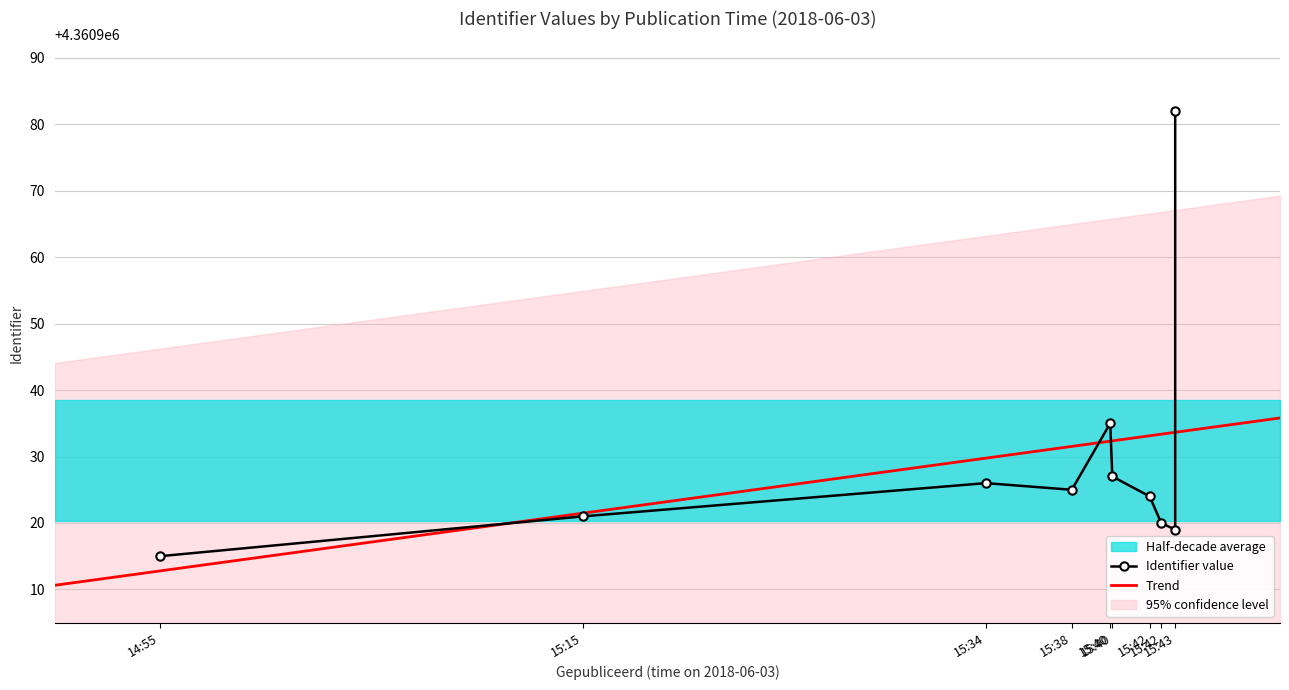

What is the minimum value for Trend?

4360910.6